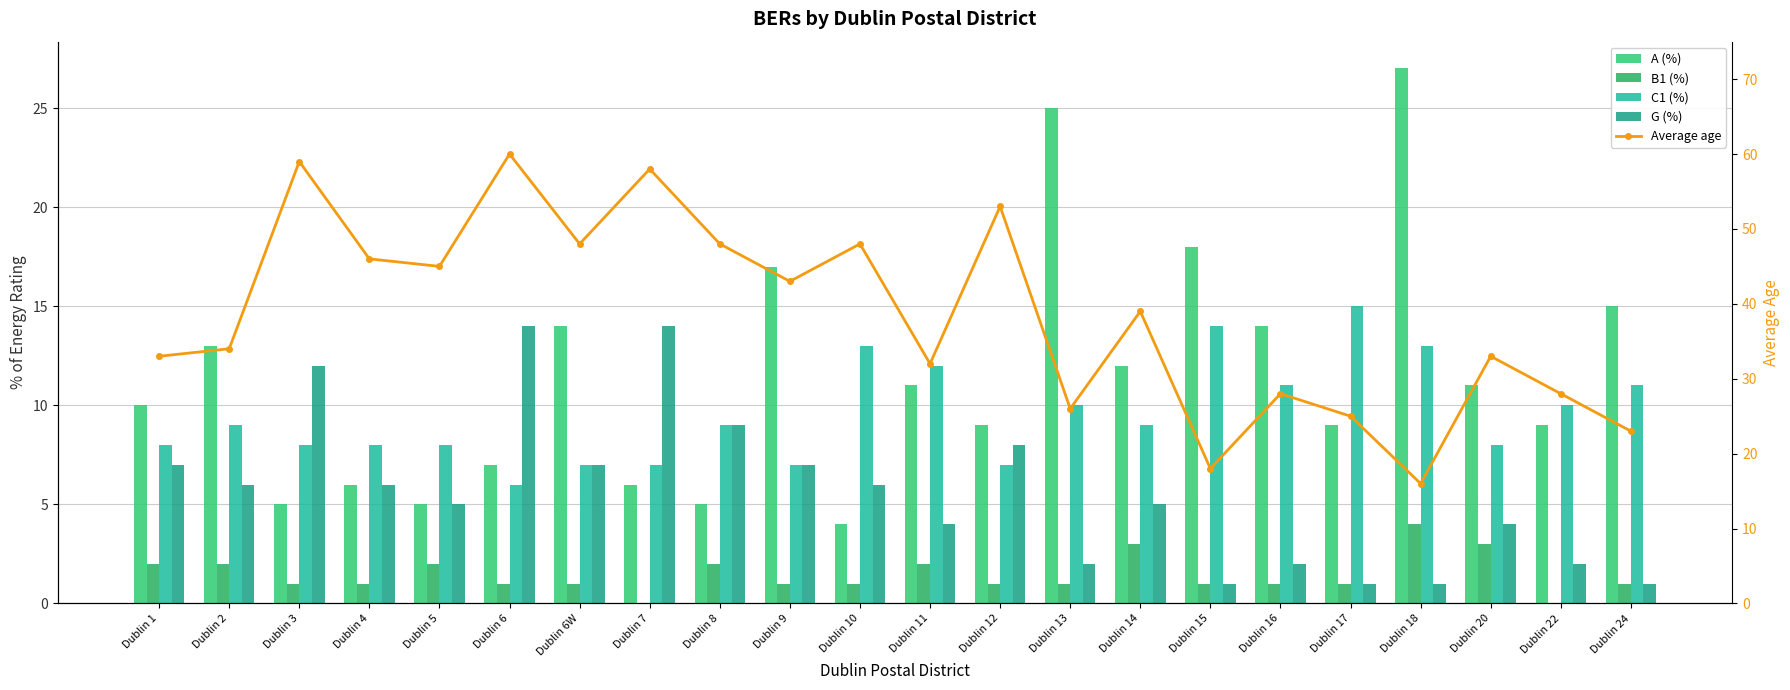

How many C1 (%) values are between 8 and 11?

12